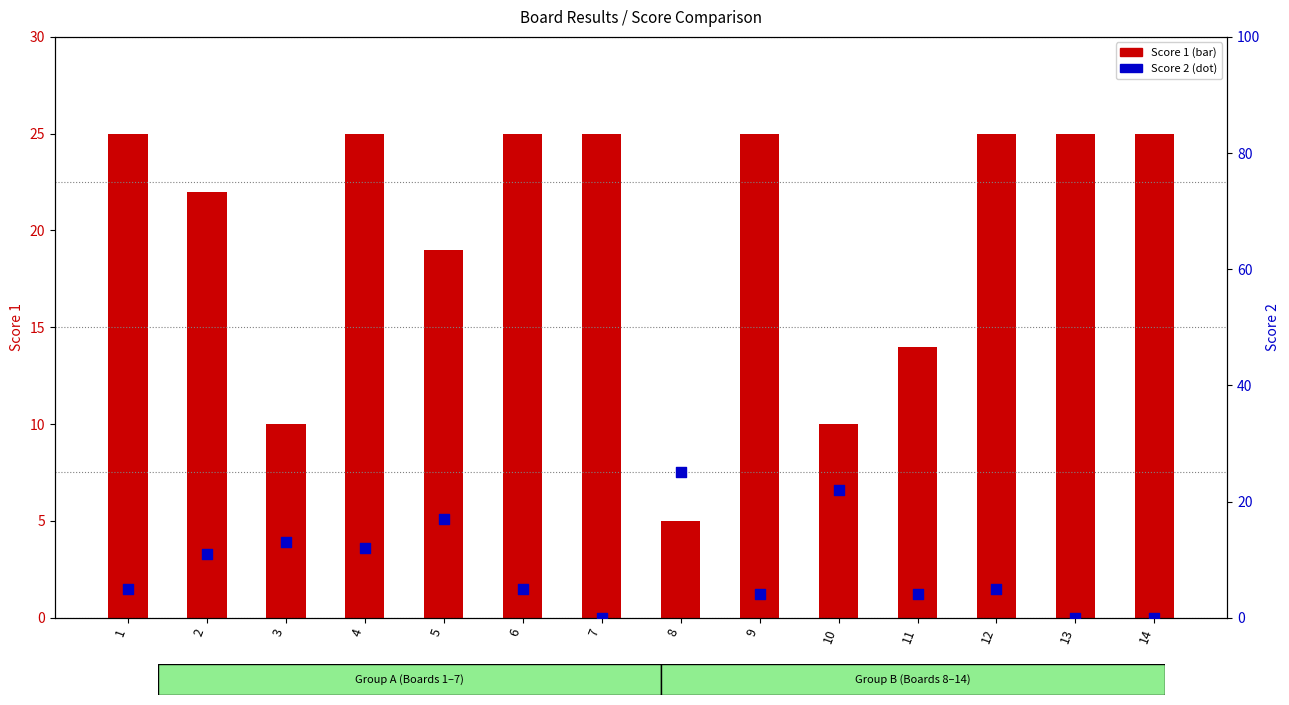

What is the total value across all series at 12?

30